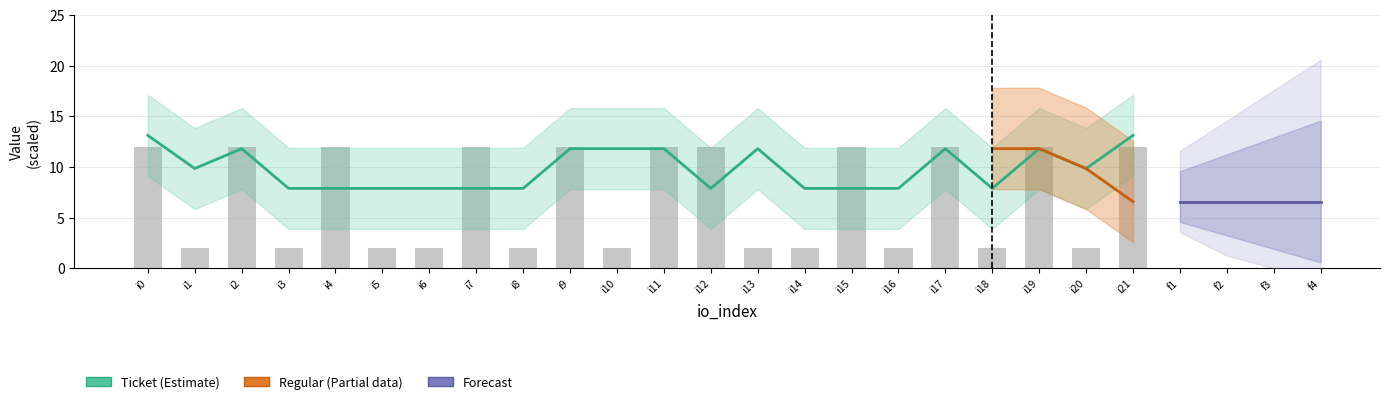

Rank the categories by value from lowest to highest.

1, 3, 5, 6, 8, 10, 13, 14, 16, 18, 20, 0, 2, 4, 7, 9, 11, 12, 15, 17, 19, 21